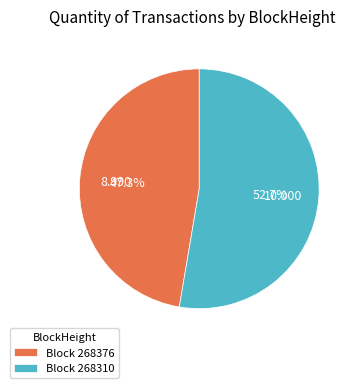

Count the number of slices in the pie.

2